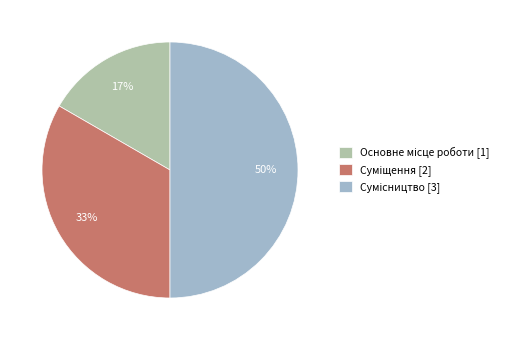

To the nearest percent, what is the difference between the largest and smallest slice percentages?

33%